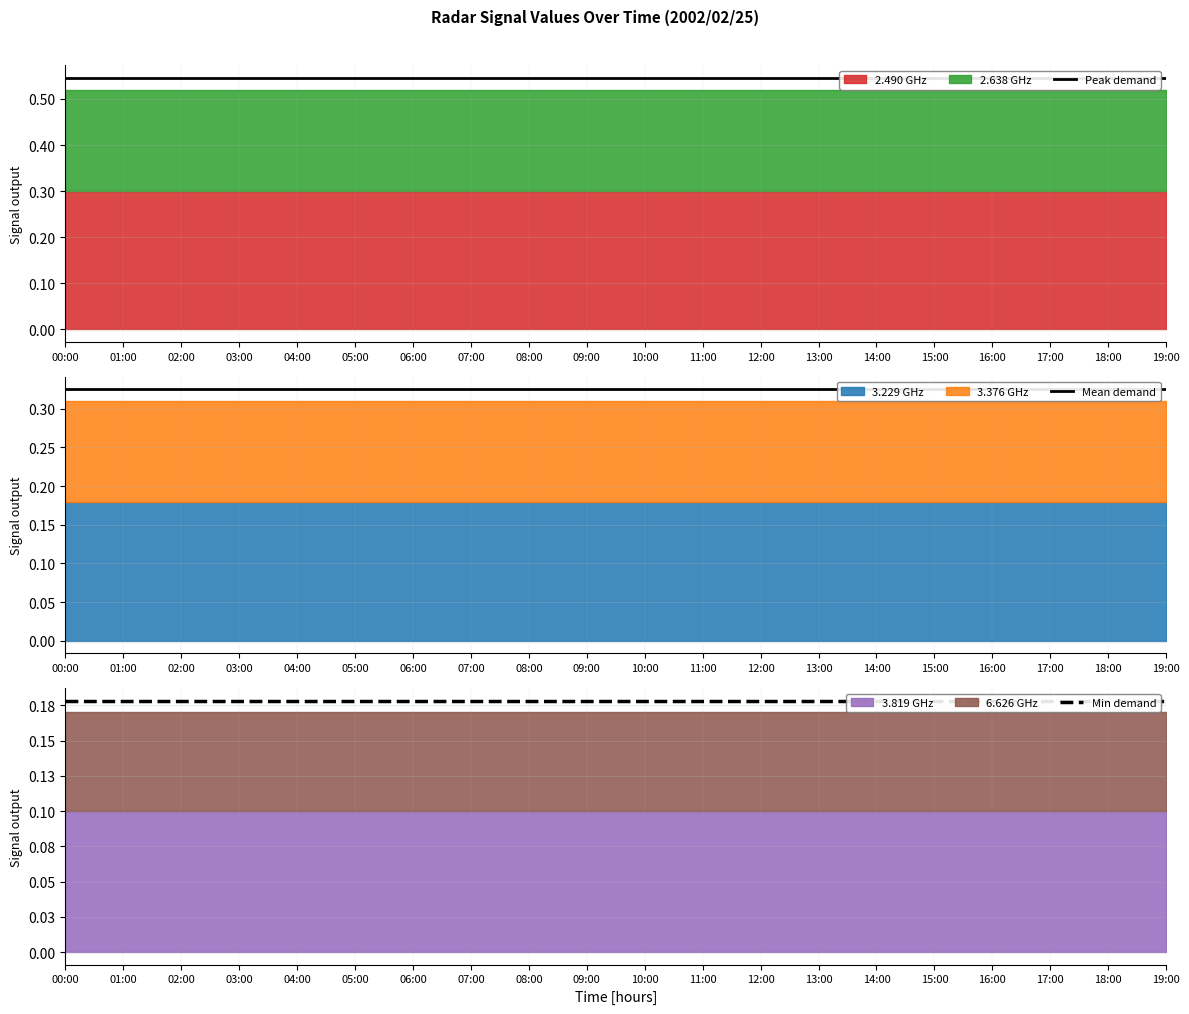

What is the label of the 5th point from the left?

04:00